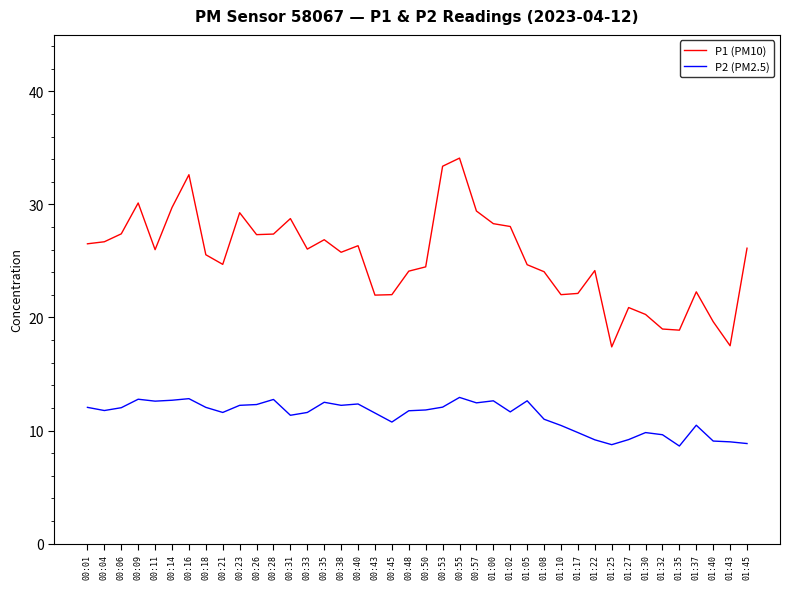

What is the total value across all series at 00:28?

40.1